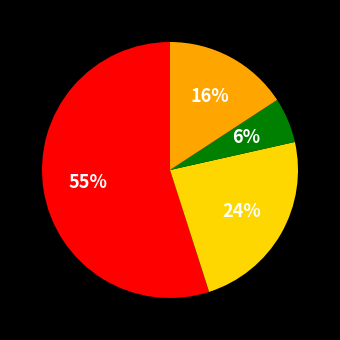

Does any single category account for the majority?

Yes